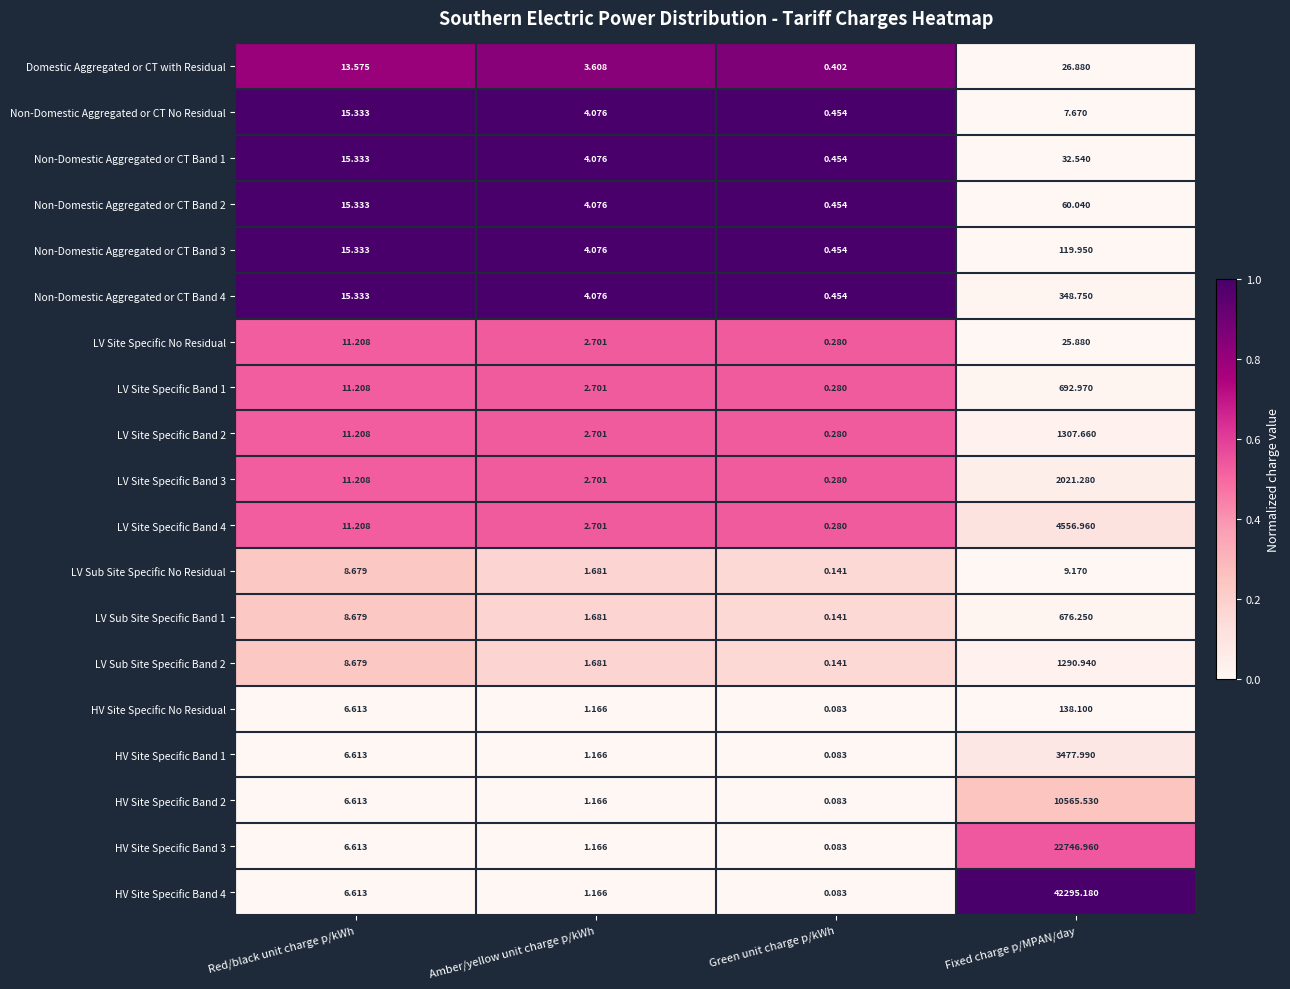

Where does the HV Site Specific Band 3 series first go above 6?

Red/black unit charge p/kWh